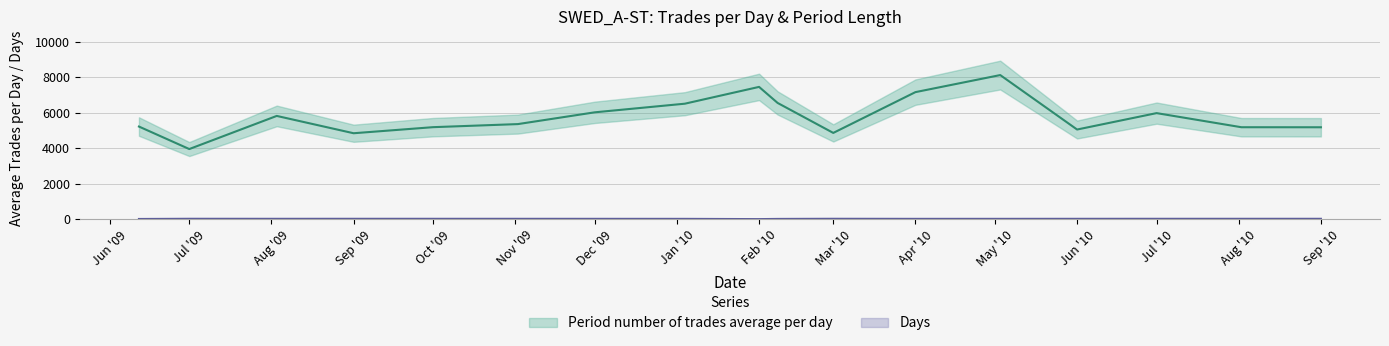

Where is Period number of trades average per day nearest to the value 6030?

Dec '09